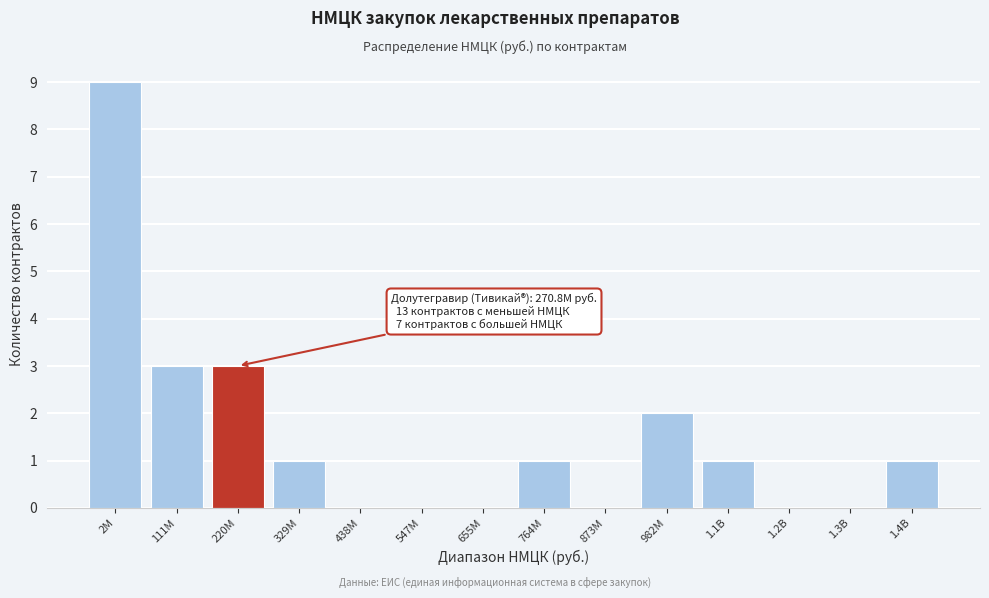

What is the sum of all values?

21